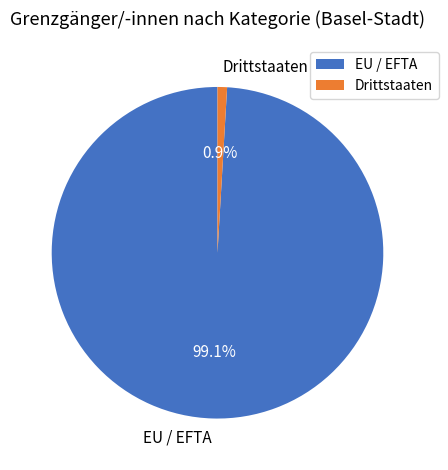

Which slice represents more than half of the pie?

EU / EFTA